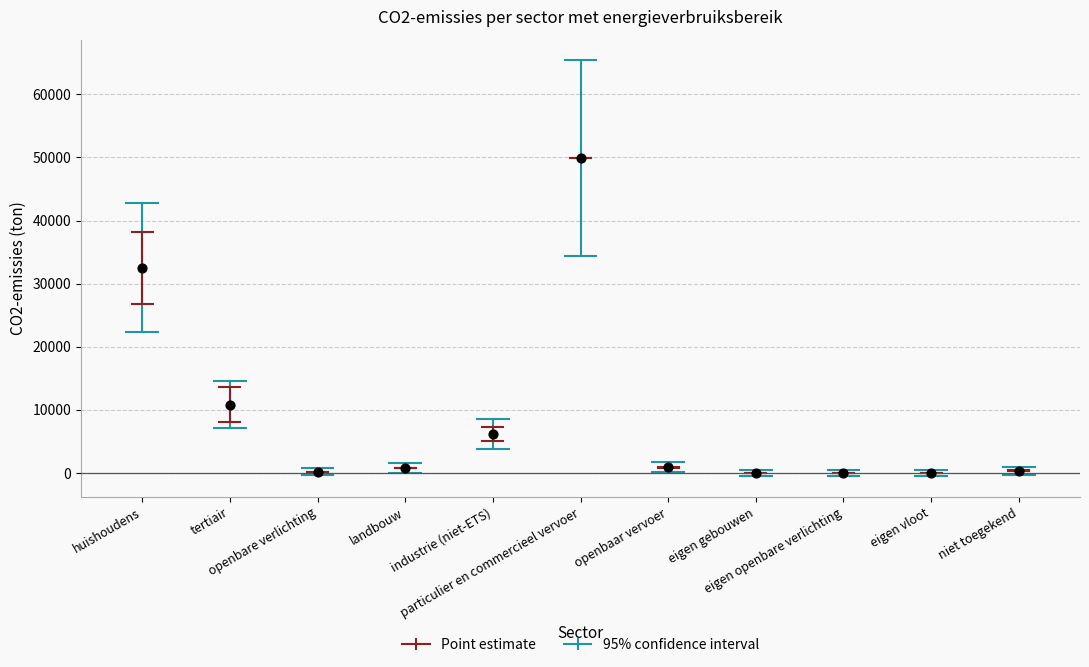

What Y value in the scatter plot is closest to 24953?

32553.9